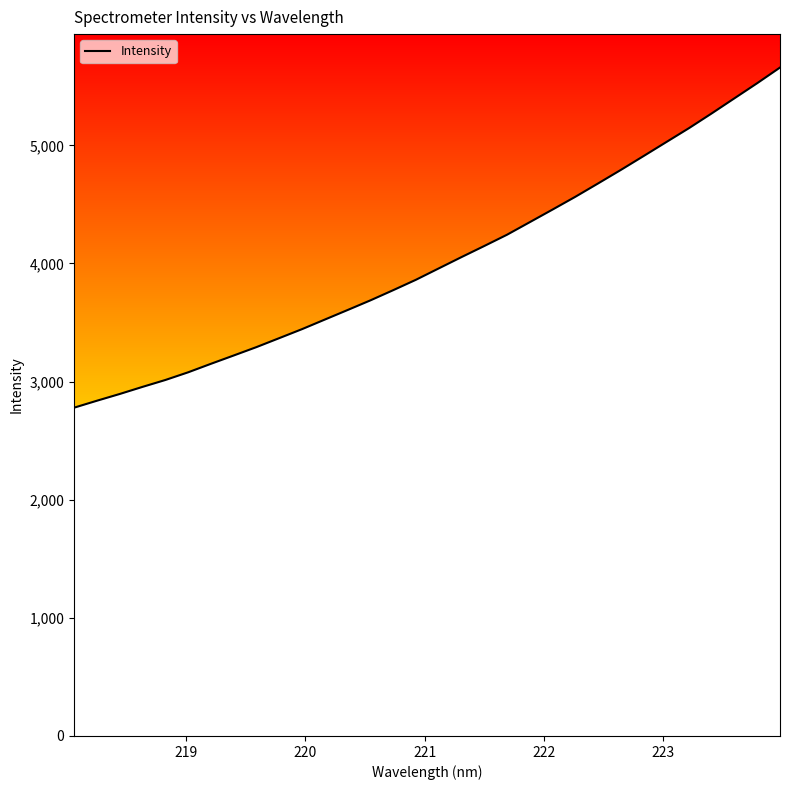

Reading left to right, transcribe all the data shown in this chart.

2779.3	2838.1	2895.1	2955.3	3013.5	3078.5	3150.5	3220.9	3292.0	3367.9	3444.1	3525.1	3605.8	3687.5	3773.7	3861.9	3958.0	4053.8	4147.7	4243.1	4349.5	4456.2	4564.2	4677.2	4791.5	4909.0	5027.5	5145.9	5270.7	5398.7	5526.5	5658.6